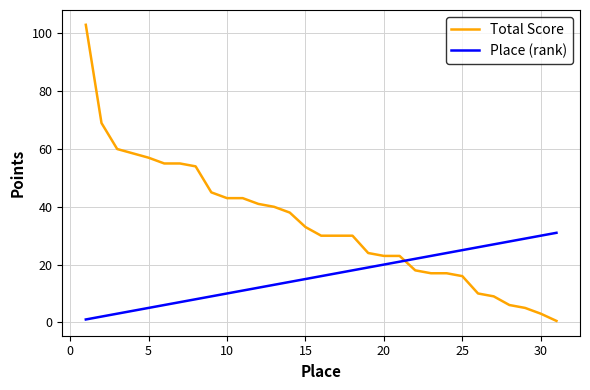

True or false: Place (rank) has more than 1 points higher than both neighbors.

False